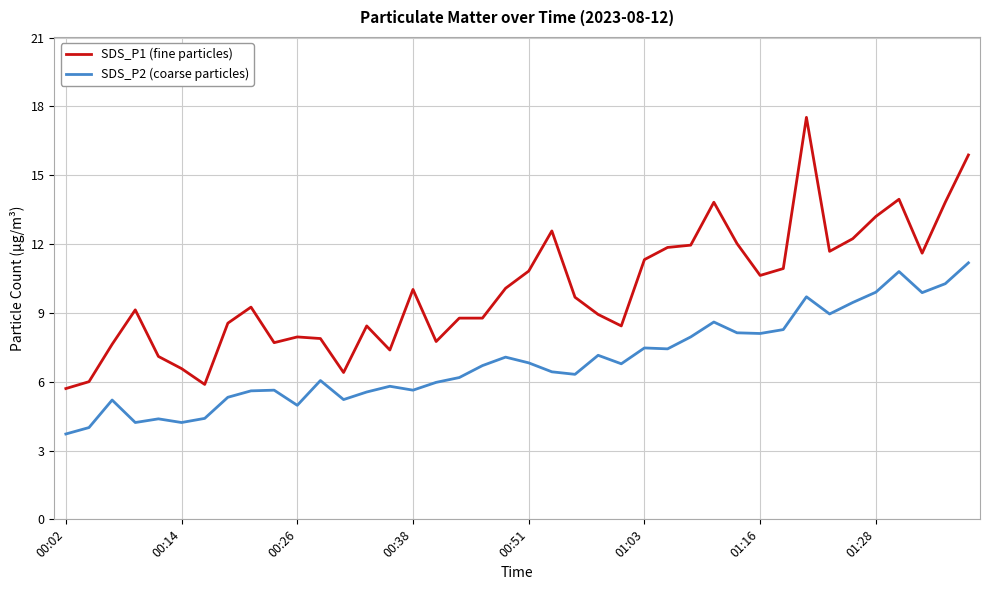

Which series has the widest spread of values?

SDS_P1 (fine particles)